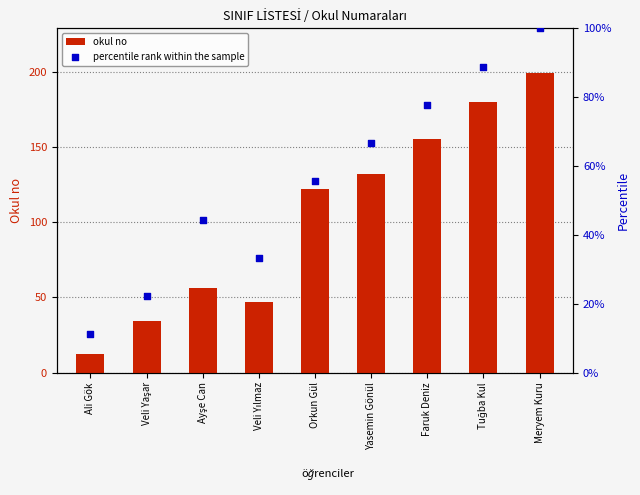

Which series has the widest spread of Y values?

okul no